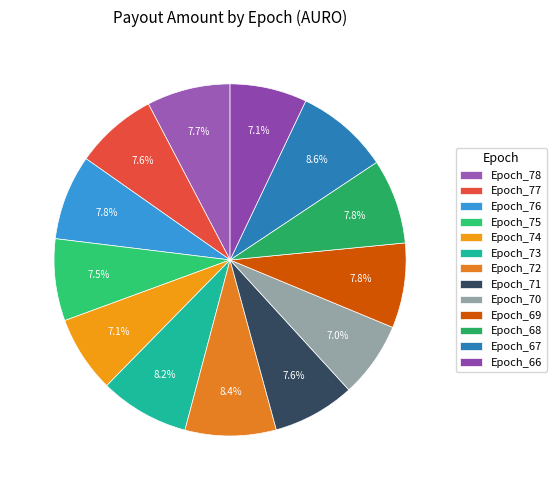

What is the total percentage of Epoch_67 and Epoch_76?

16.4%